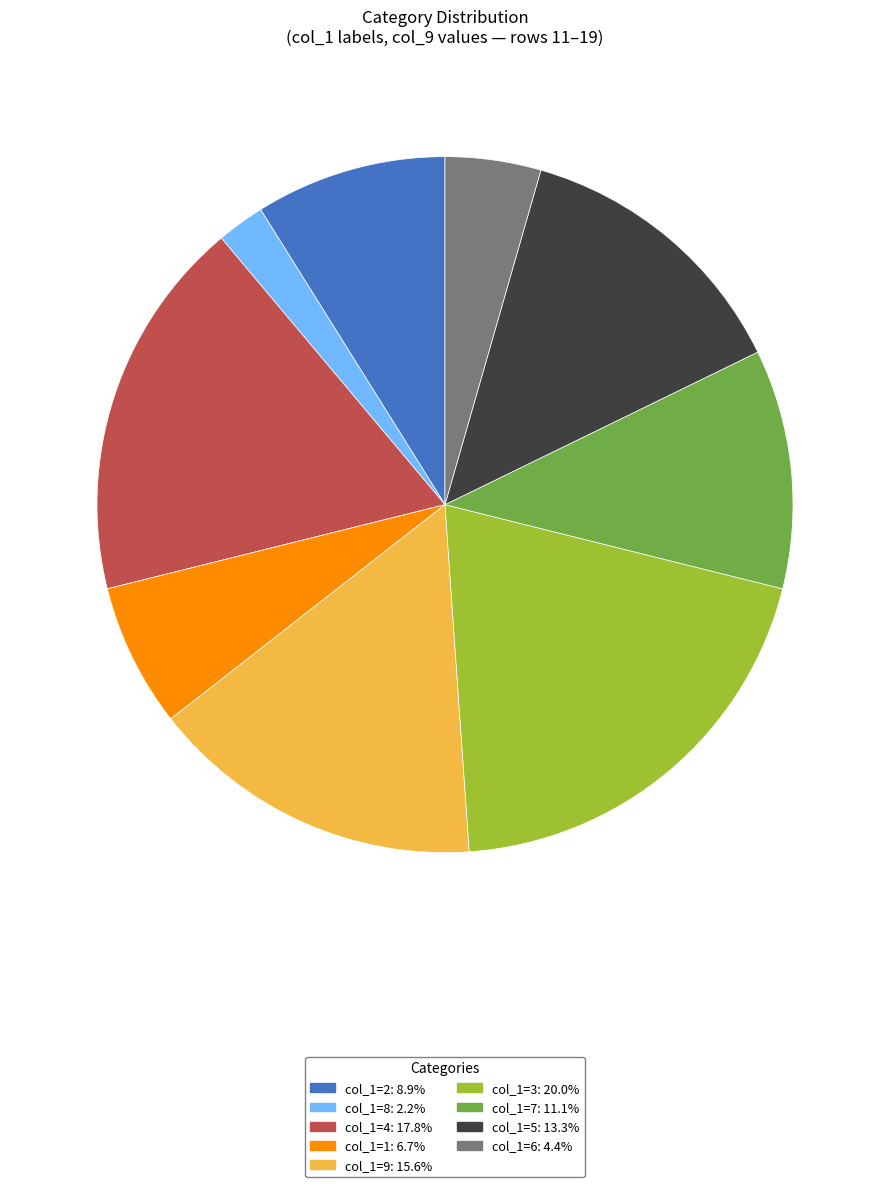

Does any single category account for the majority?

No